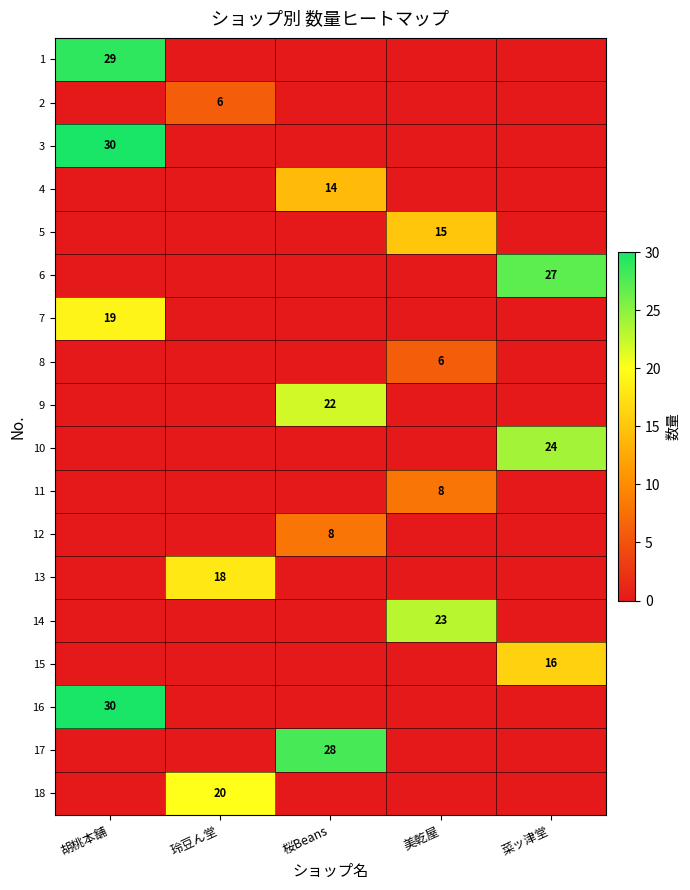

The value of 2 at 玲豆ん堂 is 6. True or false?

True